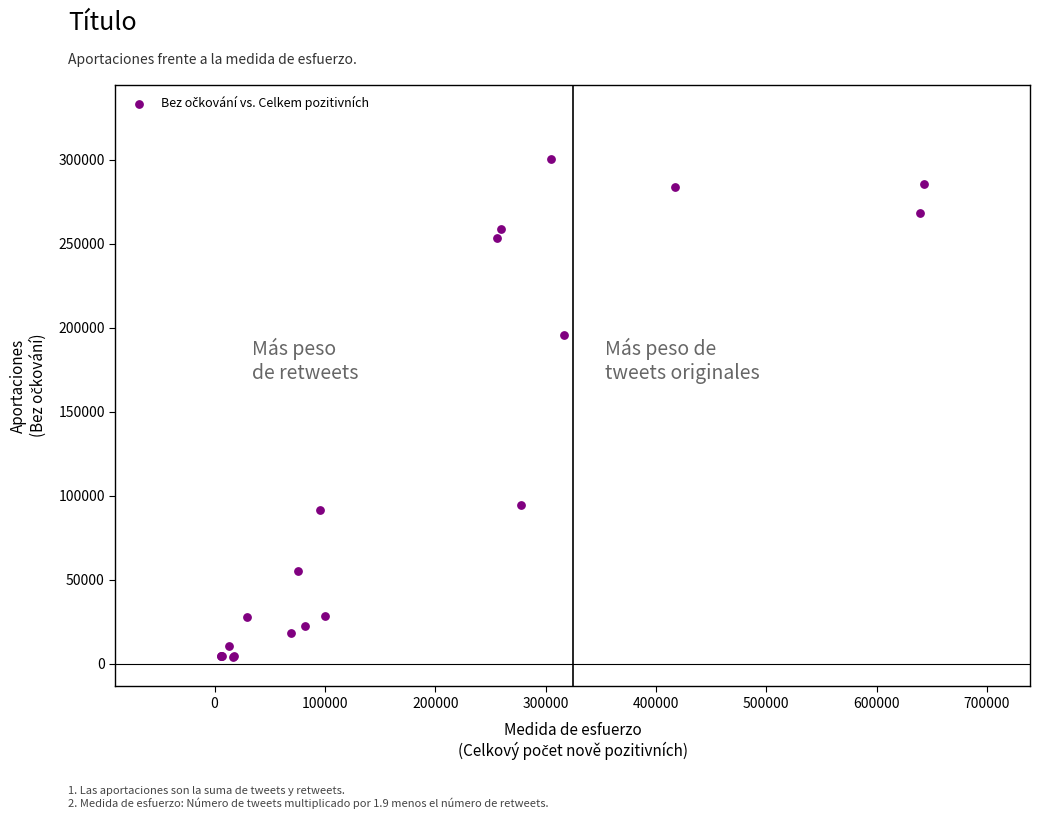

What Y value in the scatter plot is closest to 152276?

195481